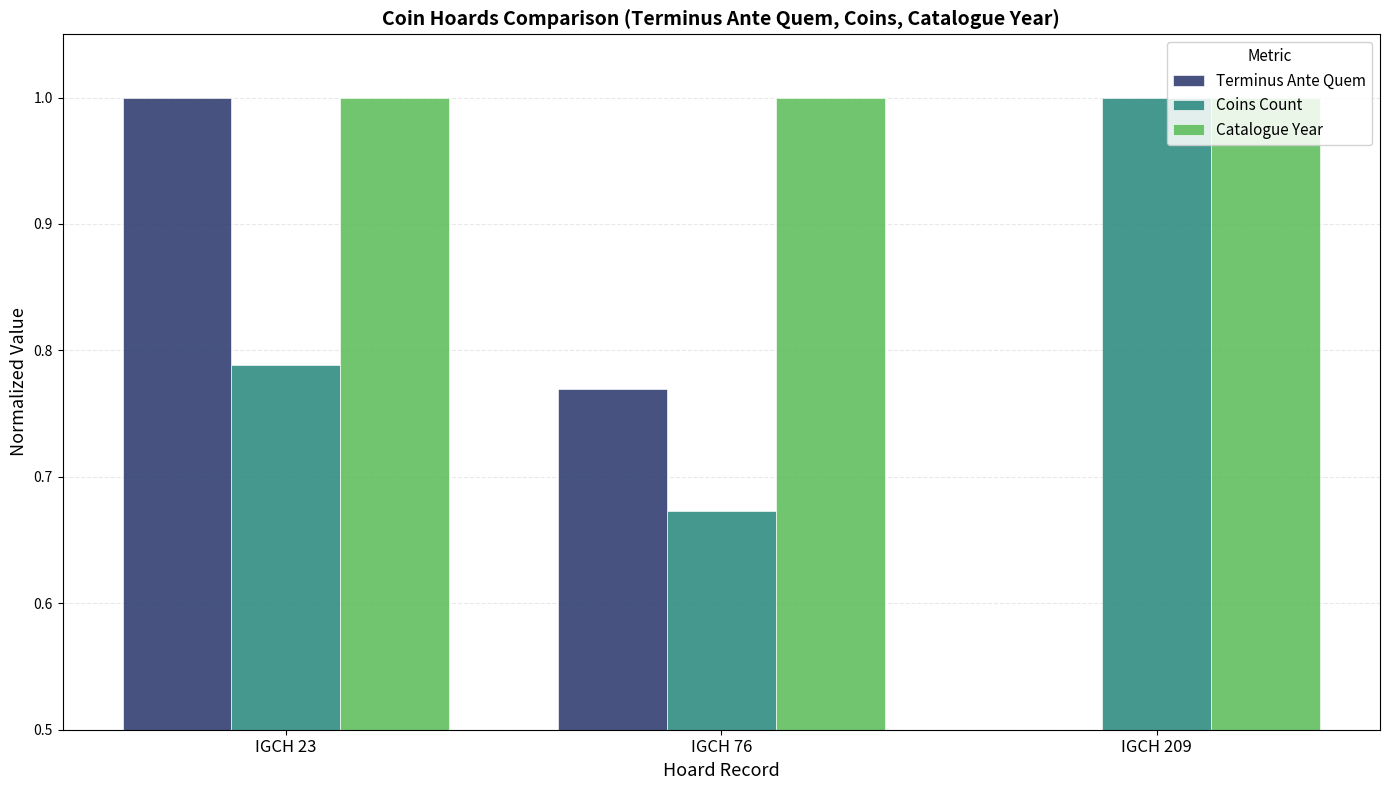

The Catalogue Year series shows 1.3 at IGCH 76. True or false?

False